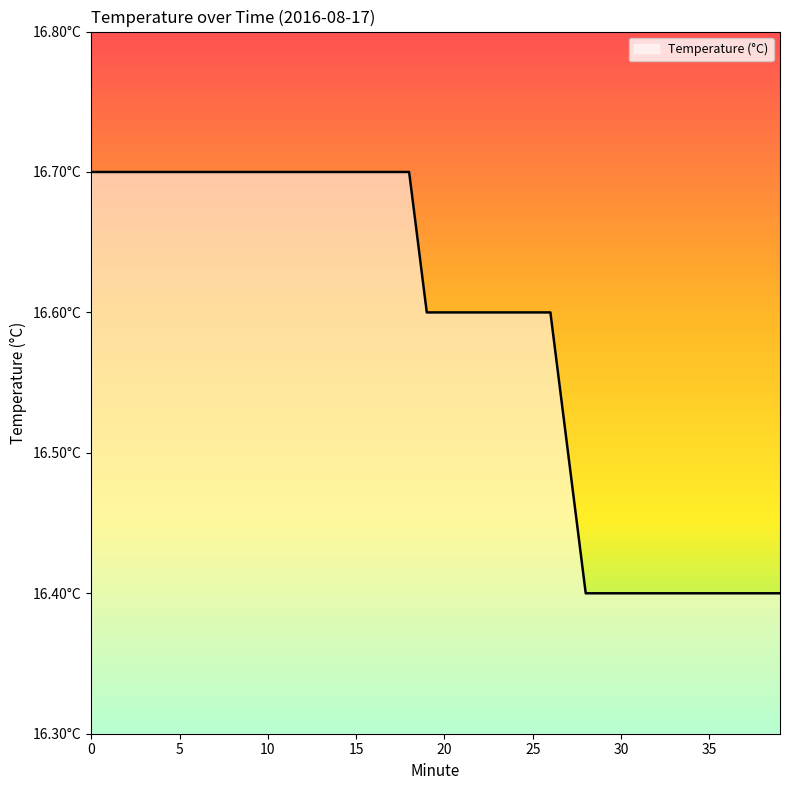

Reading left to right, what are all the values shown in this chart?

16.7	16.7	16.7	16.7	16.7	16.7	16.7	16.7	16.7	16.7	16.7	16.7	16.7	16.7	16.7	16.7	16.7	16.7	16.7	16.6	16.6	16.6	16.6	16.6	16.6	16.6	16.6	16.5	16.4	16.4	16.4	16.4	16.4	16.4	16.4	16.4	16.4	16.4	16.4	16.4